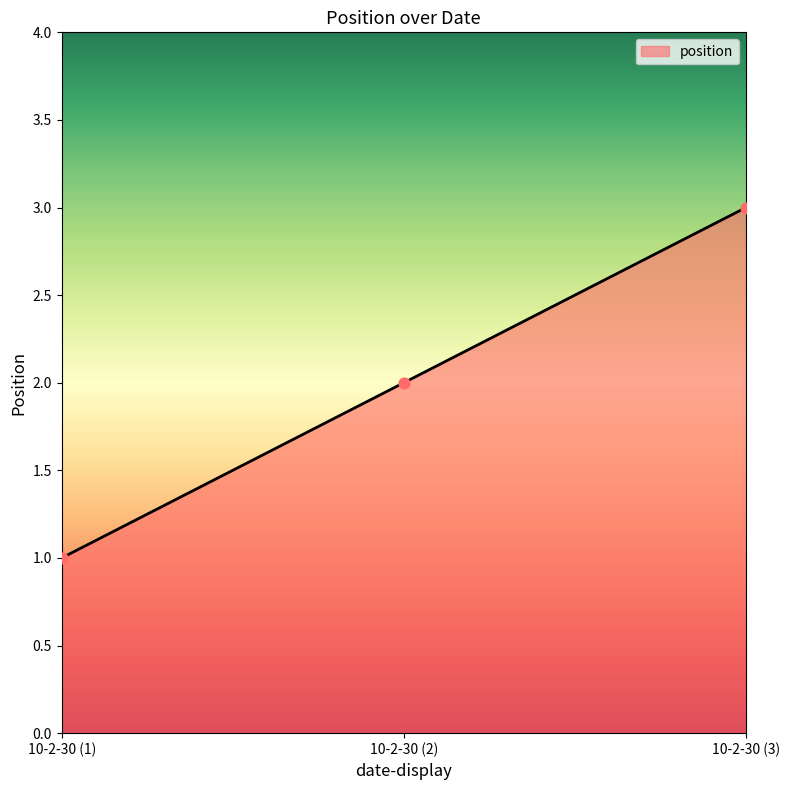

What is the change in value from 10-2-30 (2) to 10-2-30 (3)?

+1